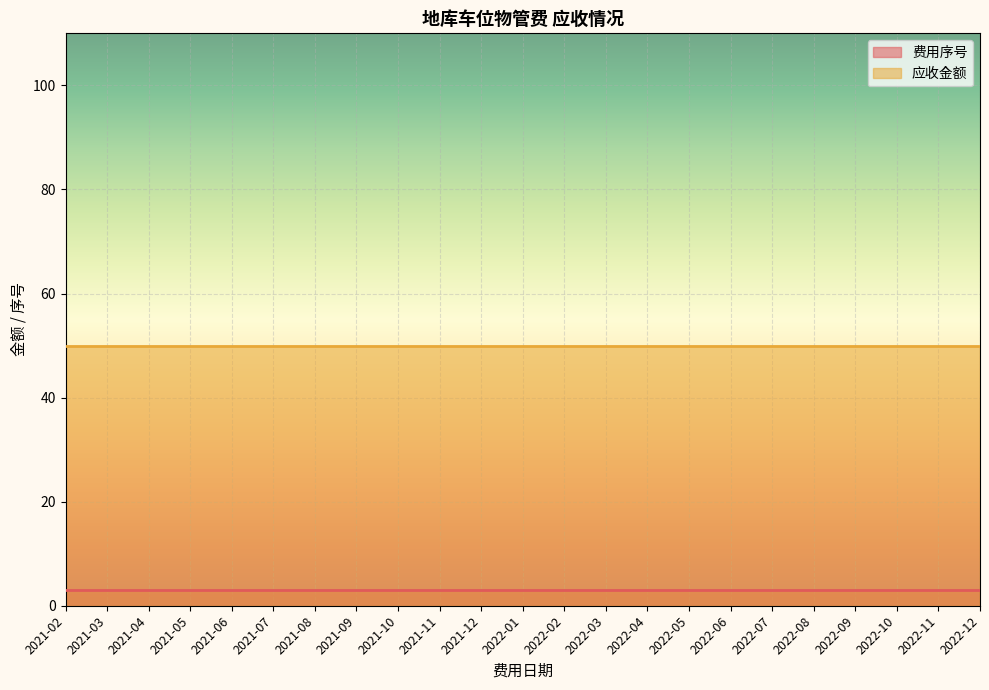

Reading right to left, what are all the values shown in this chart?

费用序号: 3	3	3	3	3	3	3	3	3	3	3	3	3	3	3	3	3	3	3	3	3	3	3
应收金额: 50	50	50	50	50	50	50	50	50	50	50	50	50	50	50	50	50	50	50	50	50	50	50